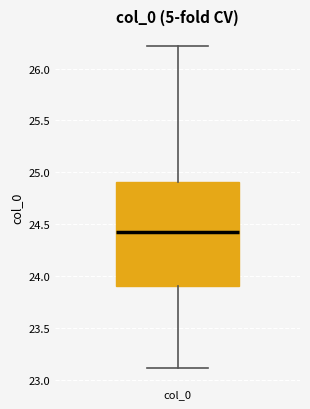

Read this box plot against the y-axis: the position of the median line, the range covered by the box, and the ends of both whiskers. The values are not printed on the chart, so give them approximately, as read against the axis.

median 24.45, box 23.90 to 24.90, whiskers 23.10 to 26.20